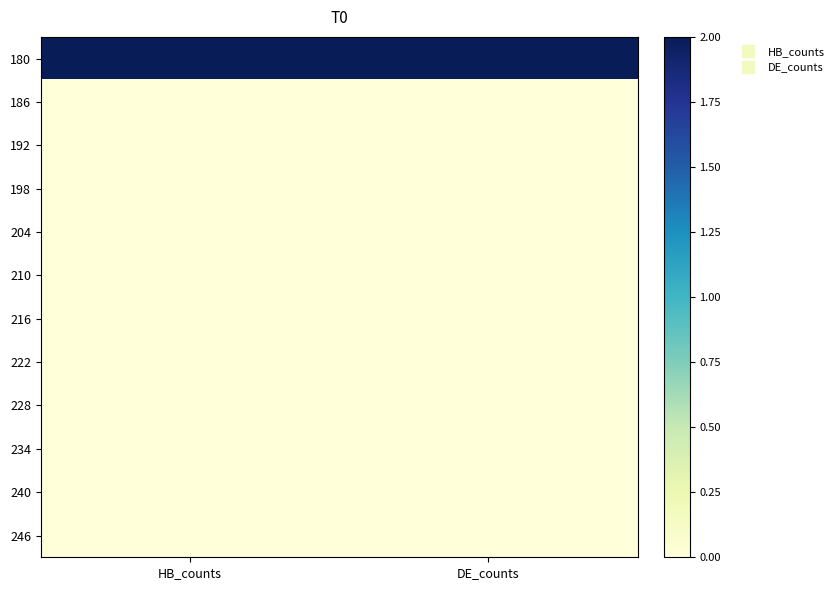

Reading right to left, extract all data points from this chart.

180: DE_counts=2	HB_counts=2
186: DE_counts=0	HB_counts=0
192: DE_counts=0	HB_counts=0
198: DE_counts=0	HB_counts=0
204: DE_counts=0	HB_counts=0
210: DE_counts=0	HB_counts=0
216: DE_counts=0	HB_counts=0
222: DE_counts=0	HB_counts=0
228: DE_counts=0	HB_counts=0
234: DE_counts=0	HB_counts=0
240: DE_counts=0	HB_counts=0
246: DE_counts=0	HB_counts=0